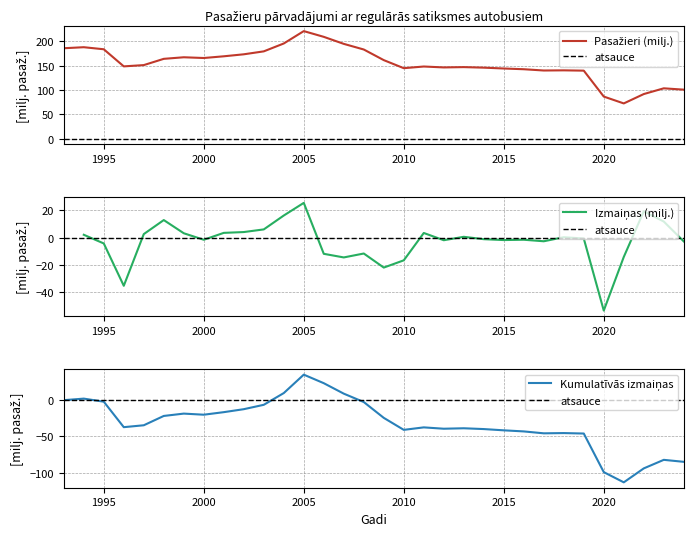

At which category does the data reach its first local peak?

1994